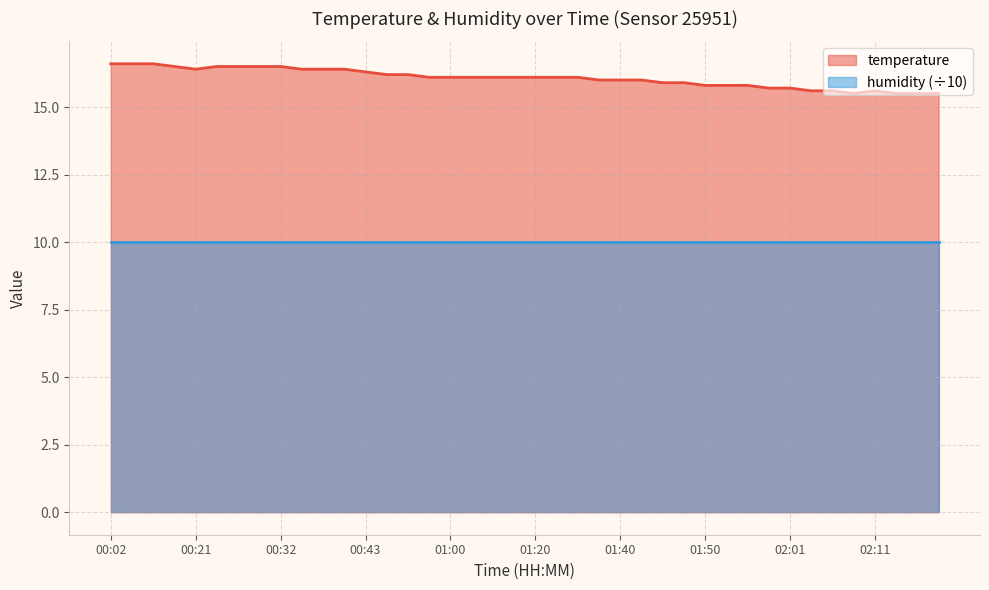

Rank the categories by value from highest to lowest.

00:02, 00:07, 00:10, 00:18, 00:23, 00:26, 00:30, 00:32, 00:21, 00:35, 00:38, 00:41, 00:43, 00:49, 00:55, 00:57, 01:00, 01:03, 01:09, 01:18, 01:20, 01:29, 01:32, 01:37, 01:40, 01:42, 01:45, 01:47, 01:50, 01:53, 01:55, 01:58, 02:01, 02:03, 02:06, 02:11, 02:09, 02:14, 02:16, 02:19